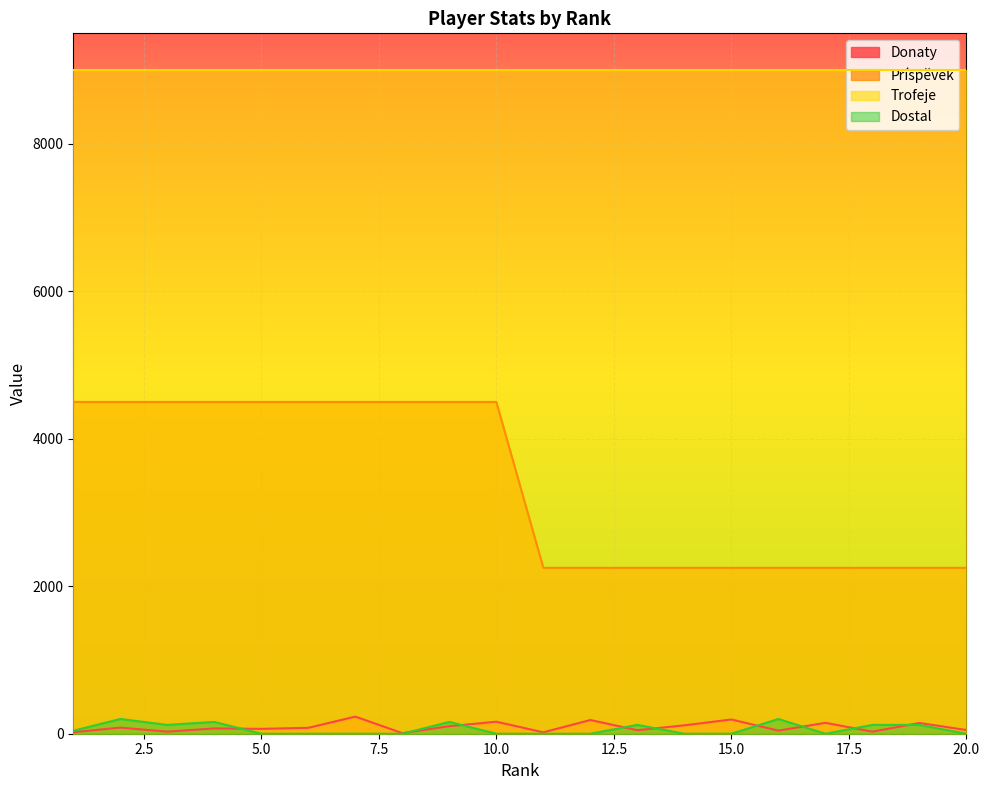

True or false: Příspěvek has more than 1 interior local peaks.

False